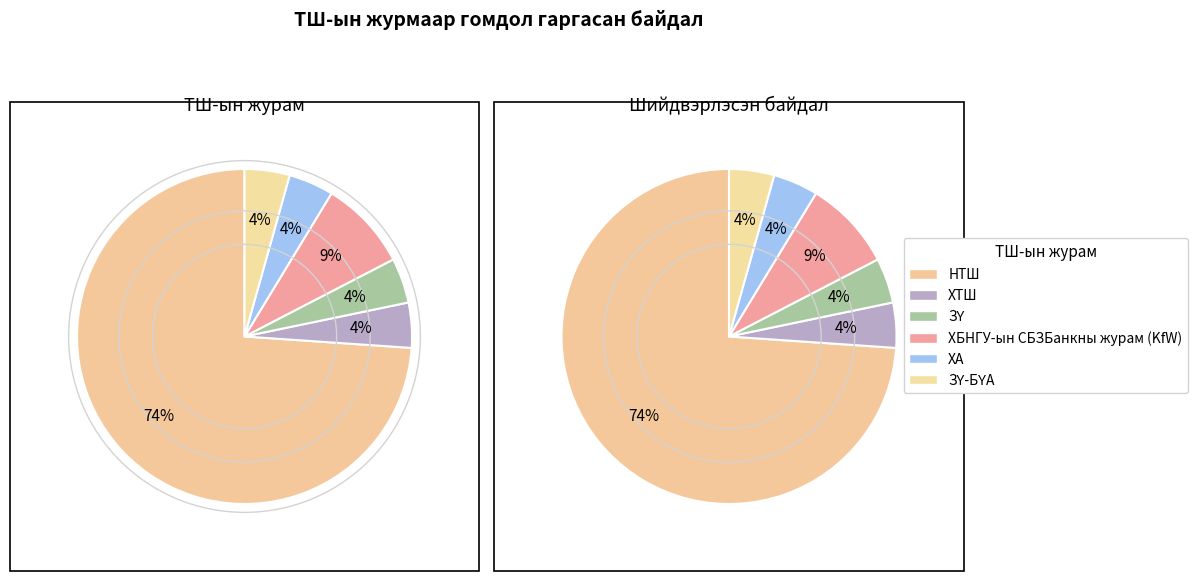

Combined, do НТШ and ХА account for over 50%?

Yes